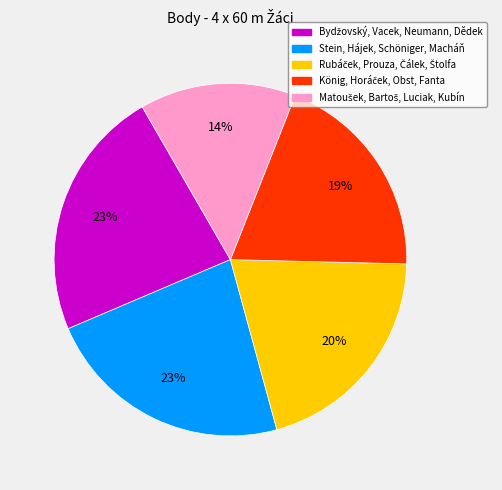

Is it true that Stein, Hájek, Schöniger, Macháň is 23% of the pie?

True